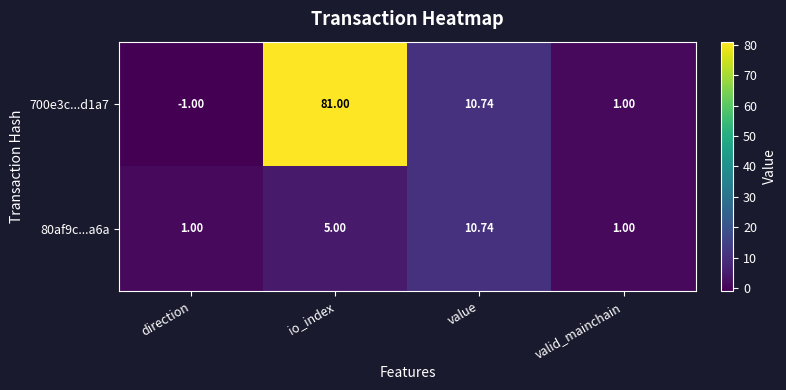

Where is 80af9c...a6a nearest to the value 5?

io_index